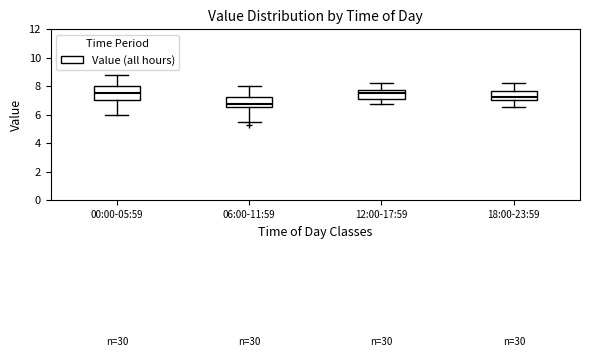

Reading left to right, transcribe this box plot: for each box, give where its median line is, the range the box spans, and where its two whiskers end, as read against the y-axis. The values are not printed on the chart, so give them approximately, as read against the axis.

00:00-05:59: median 7.6, box 7.0 to 8.0, whiskers 6.0 to 8.8
06:00-11:59: median 6.8, box 6.6 to 7.2, whiskers 5.6 to 8.0
12:00-17:59: median 7.6, box 7.0 to 7.8, whiskers 6.8 to 8.2
18:00-23:59: median 7.2, box 7.0 to 7.6, whiskers 6.6 to 8.2